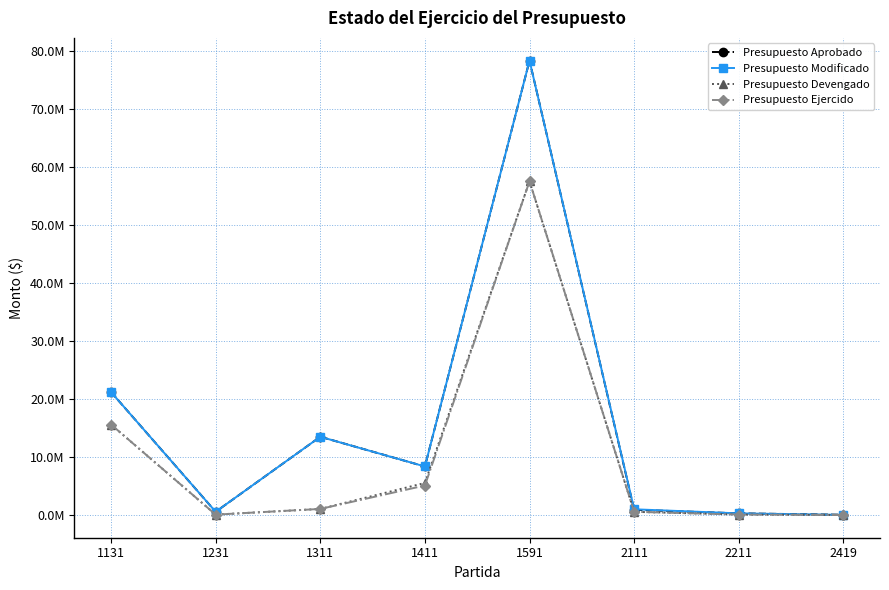

Reading right to left, what are all the values shown in this chart?

Presupuesto Aprobado: 63850.3	303000.0	924840.0	78271435.4	8374724.2	13493077.1	576000.0	21190027.9
Presupuesto Modificado: 41850.3	303000.0	1006600.0	78271435.4	8374724.2	13493077.1	576000.0	21190027.9
Presupuesto Devengado: 21276.7	99828.3	570964.4	57490425.3	5540414.3	1067169.4	85875.0	15597277.4
Presupuesto Ejercido: 21276.7	99828.3	570964.4	57490425.3	5098661.8	1067169.4	85875.0	15597277.4